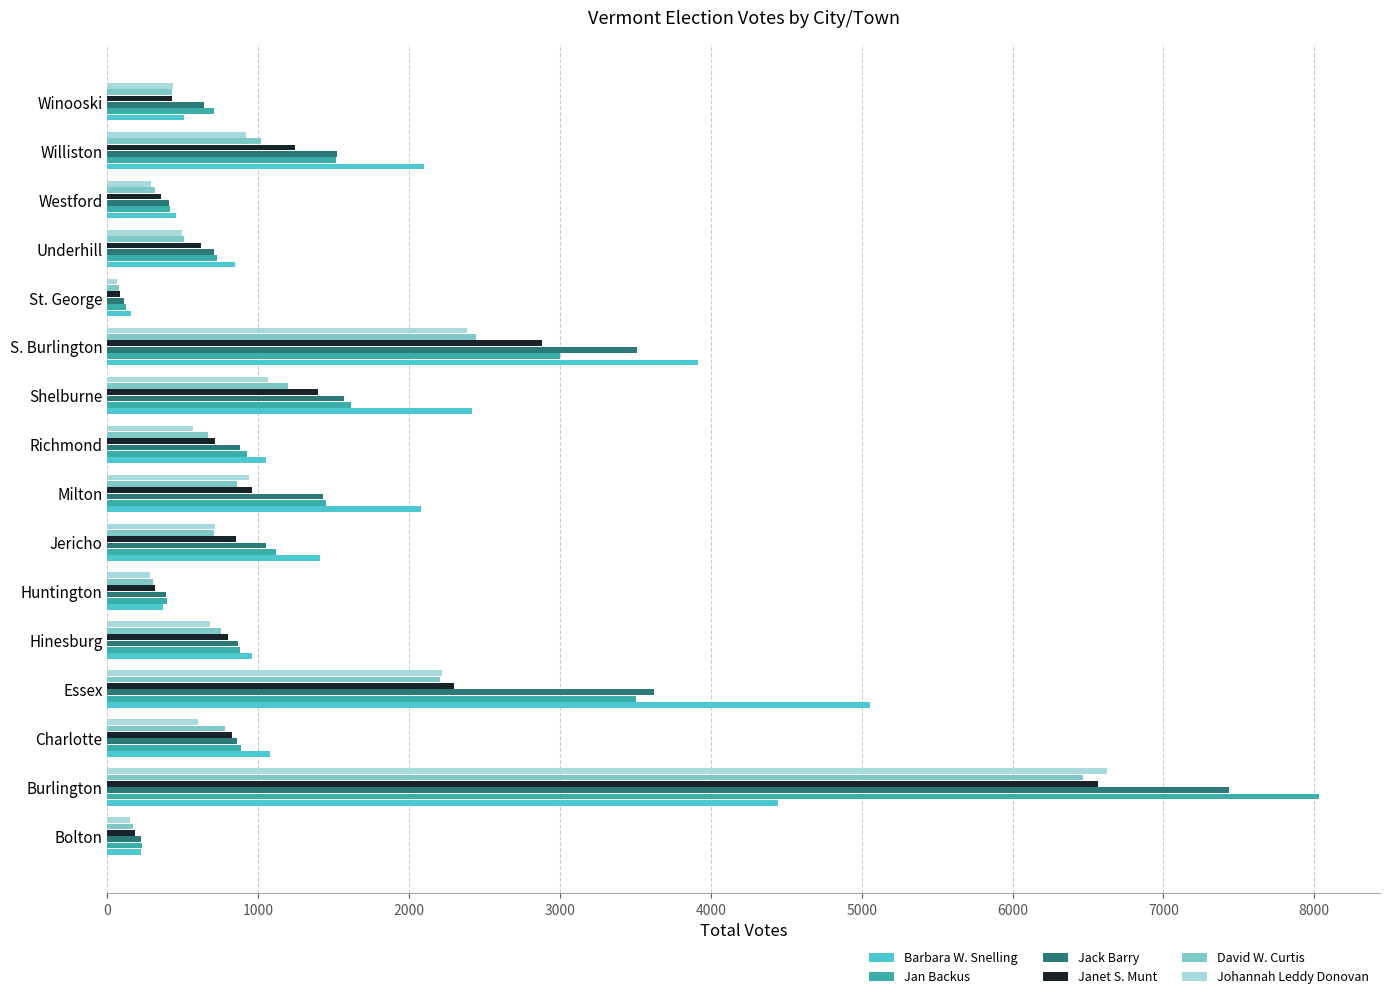

Which series changed the most between S. Burlington and St. George?

Barbara W. Snelling